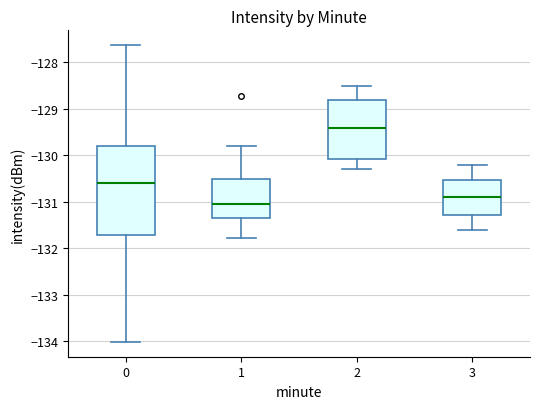

Reading left to right, transcribe this box plot: for each box, give where its median line is, the range the box spans, and where its two whiskers end, as read against the y-axis. The values are not printed on the chart, so give them approximately, as read against the axis.

0: median -130.6, box -131.7 to -129.8, whiskers -134.0 to -127.6
1: median -131.0, box -131.3 to -130.5, whiskers -131.8 to -129.8
2: median -129.4, box -130.1 to -128.8, whiskers -130.3 to -128.5
3: median -130.9, box -131.3 to -130.5, whiskers -131.6 to -130.2